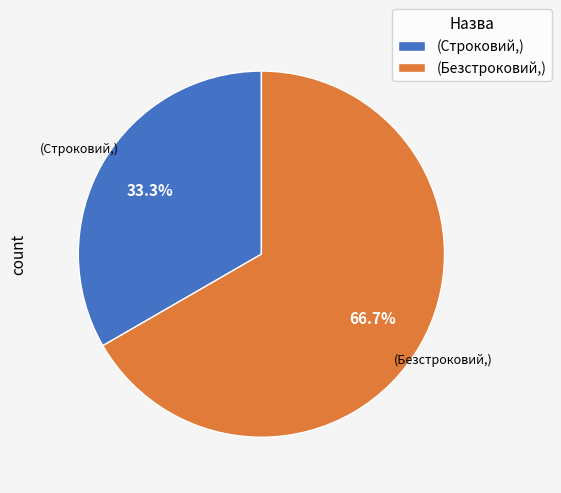

How many slices are in this pie chart?

2